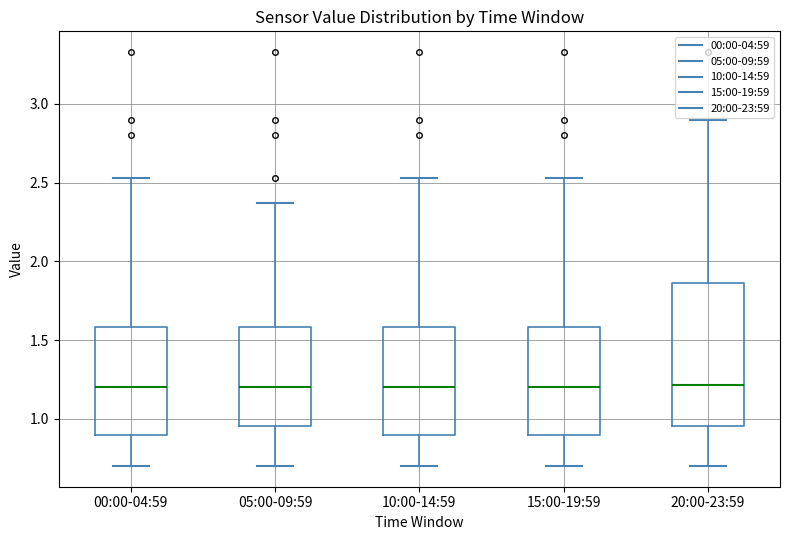

Which box is the tallest, from its lower edge to its upper edge?

20:00-23:59